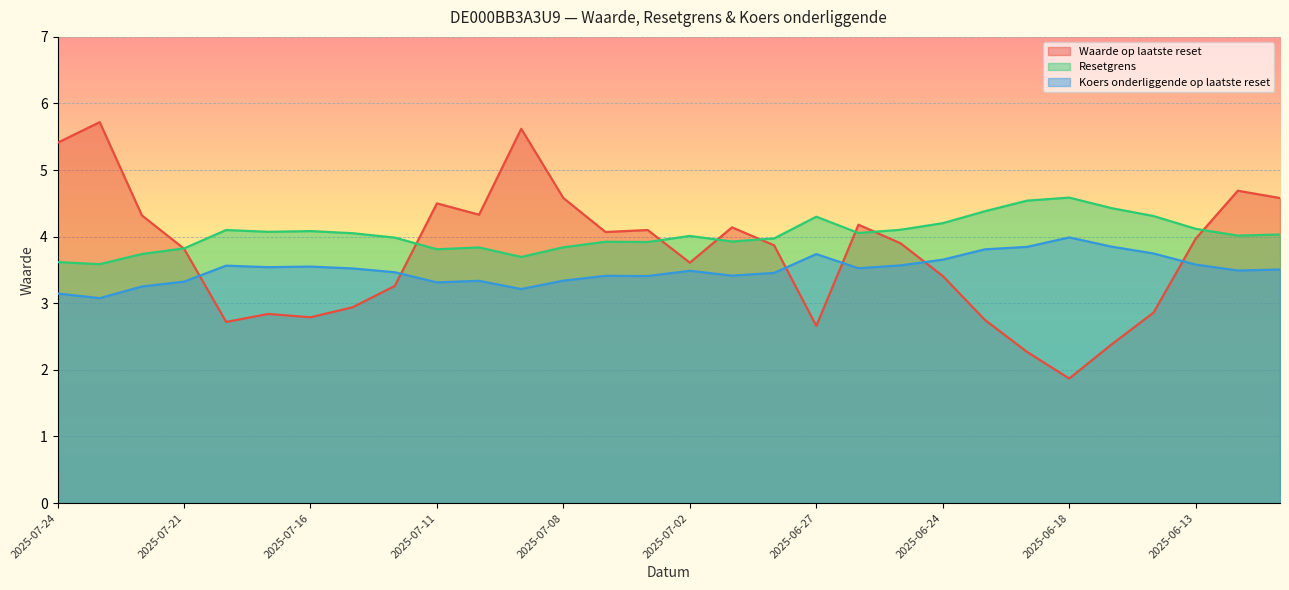

Between 2025-07-24 and 2025-06-16, which series saw the biggest shift?

Waarde op laatste reset